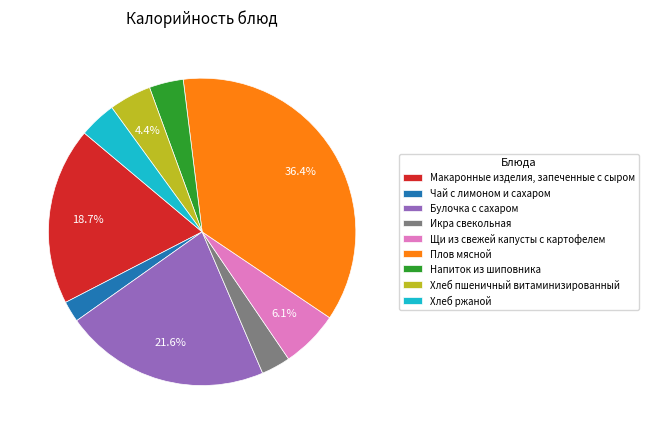

To the nearest percent, what percentage of the pie is Напиток из шиповника?

4%